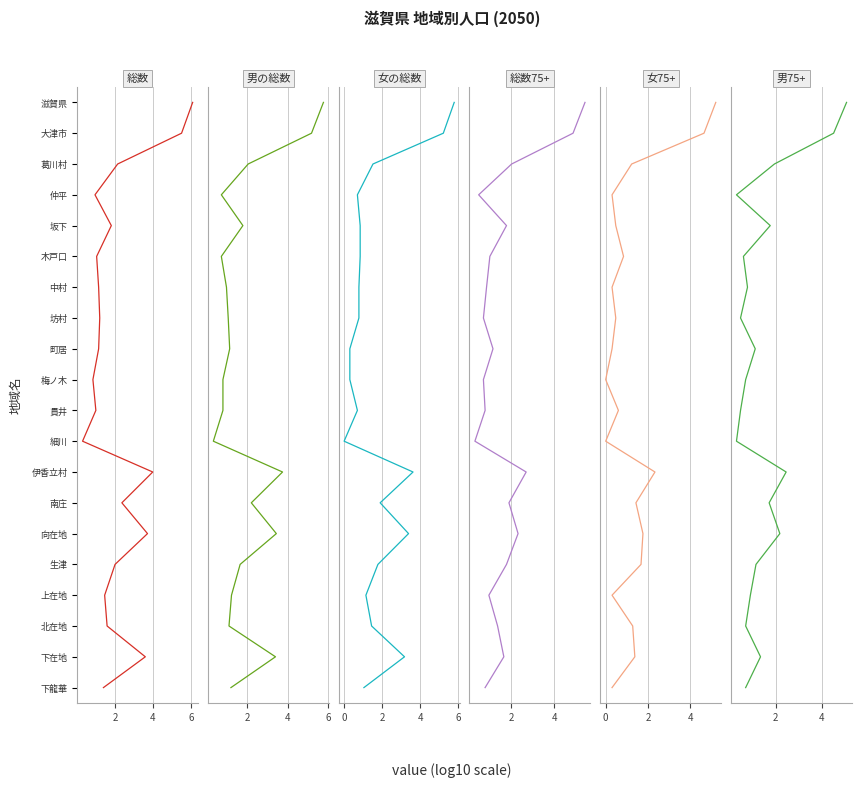

How many lines are shown in the chart?

6